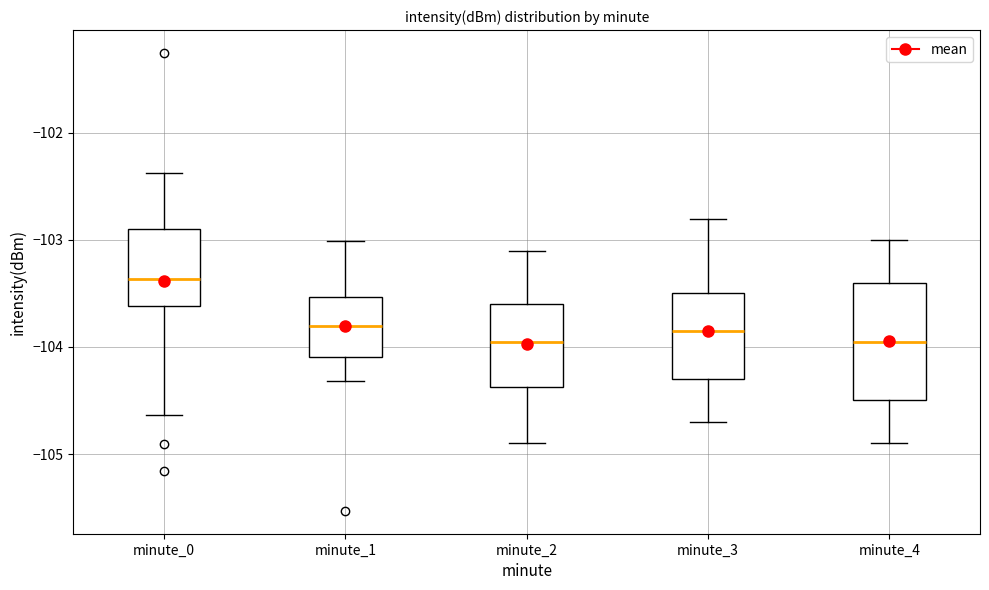

Which box has the highest median line?

minute_0